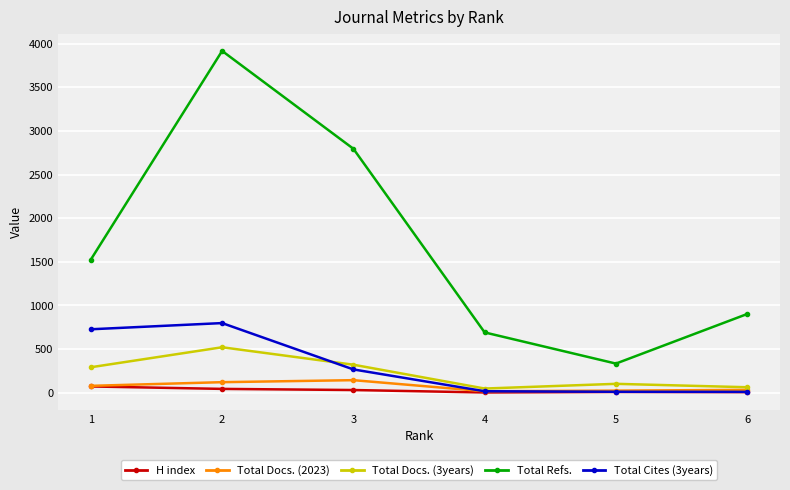

True or false: Total Refs. and Total Docs. (2023) cross at least once.

False